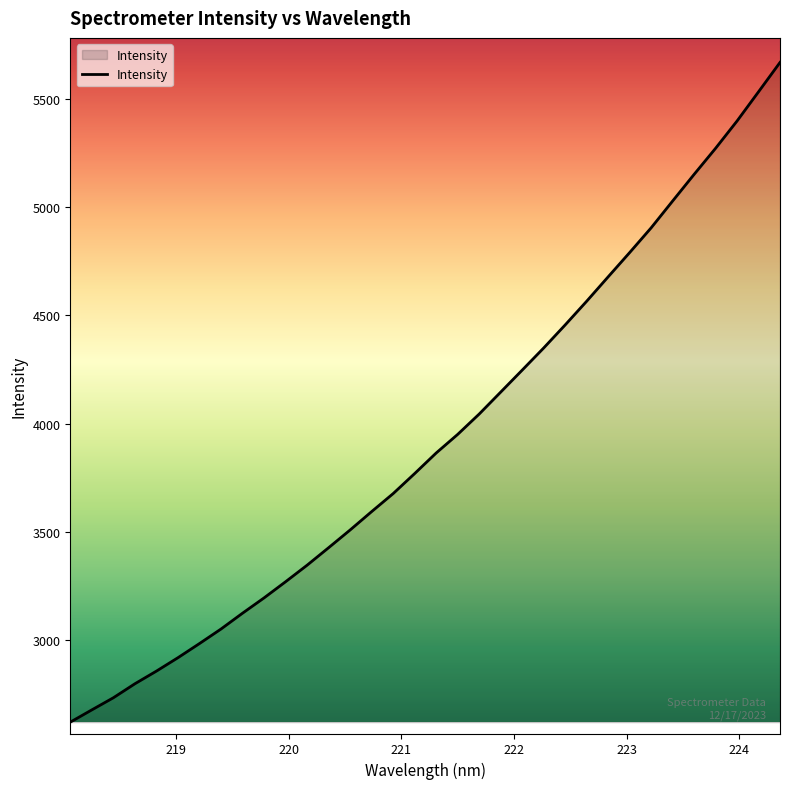

What is the maximum value shown in the chart?

5667.4